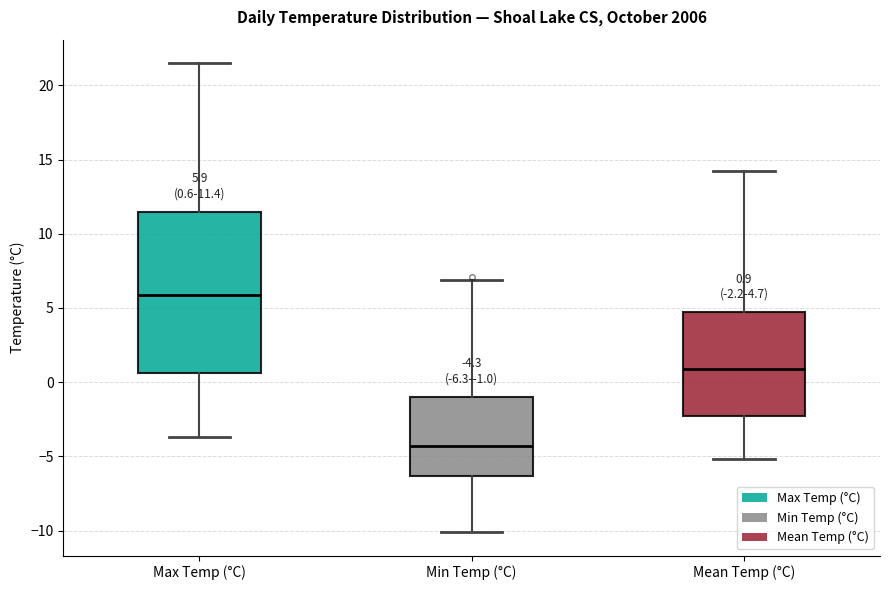

Which box's median line is the lowest?

Min Temp (°C)